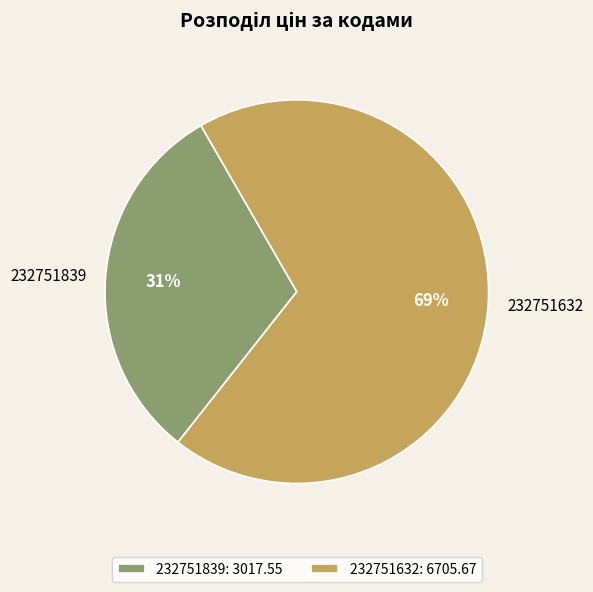

What is the majority slice?

232751632